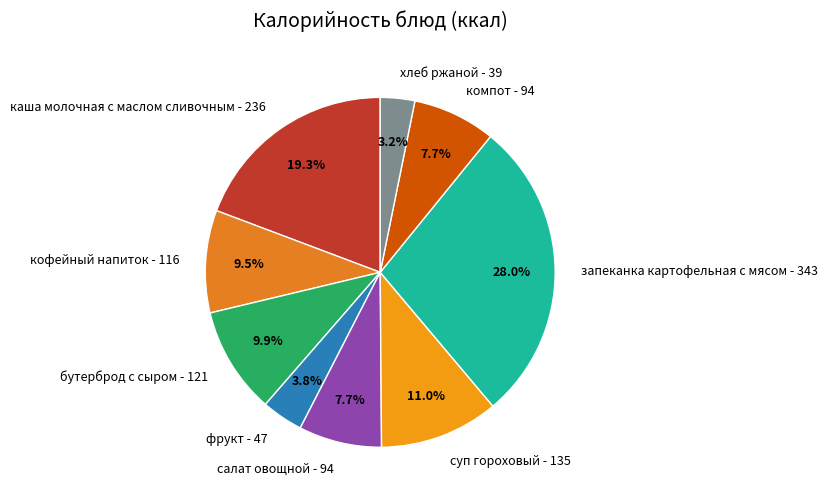

What percentage is NOT represented by салат овощной?

92.3%